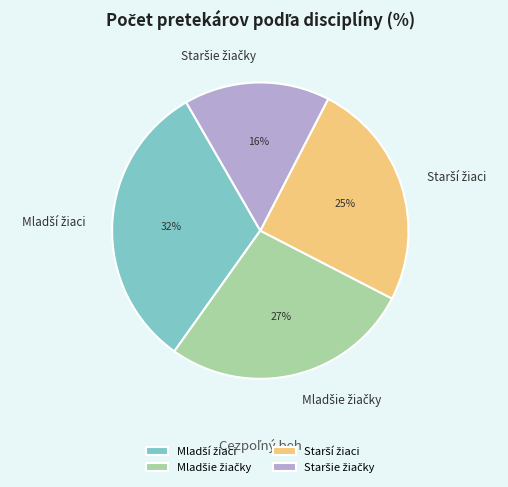

Is there a majority slice in this chart?

No